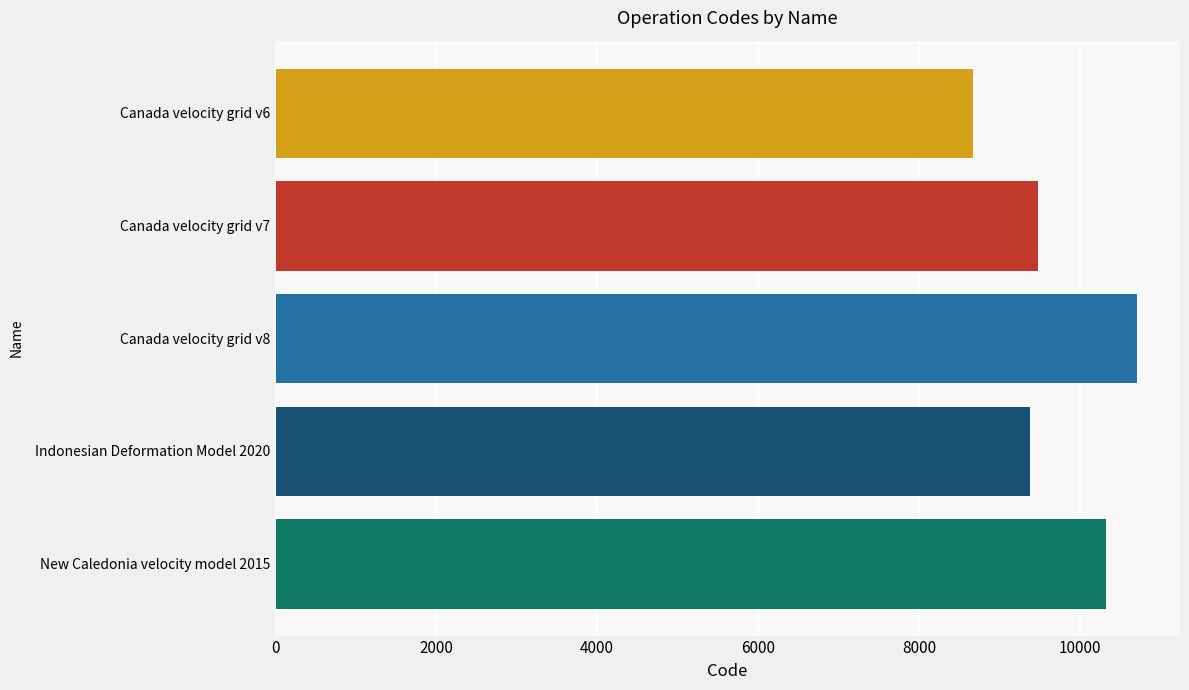

Which has a higher value, Canada velocity grid v6 or Indonesian Deformation Model 2020?

Indonesian Deformation Model 2020